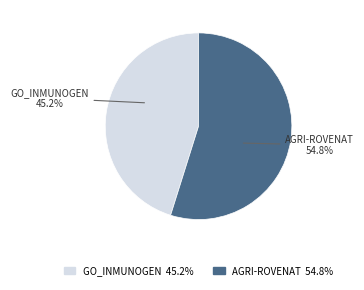

To the nearest percent, what is the average slice percentage?

50%